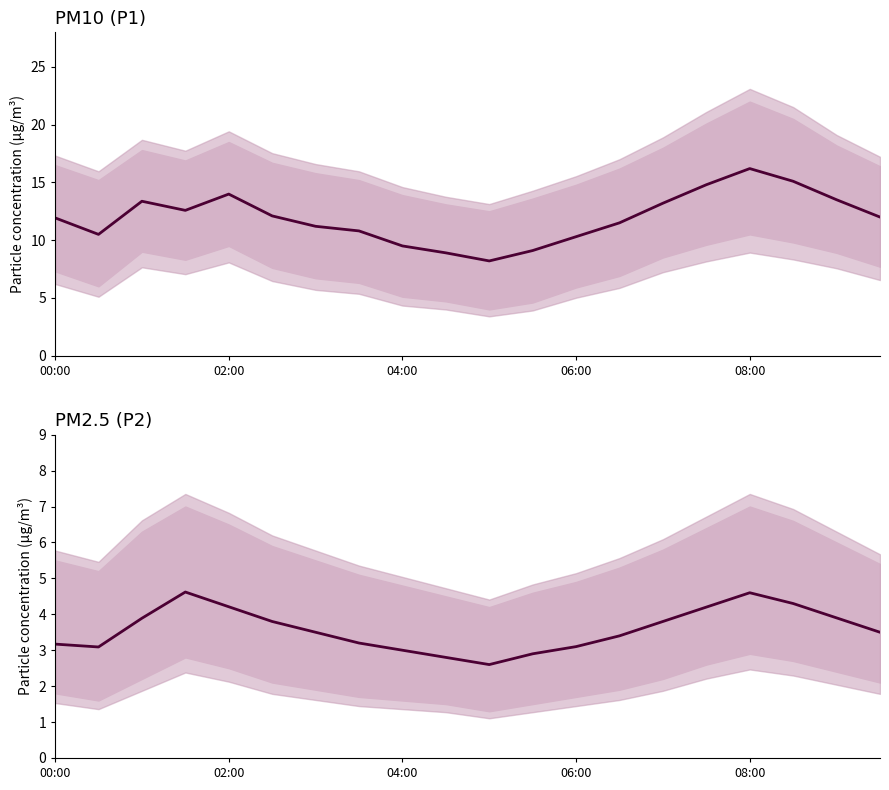

How many lines are shown in the chart?

2